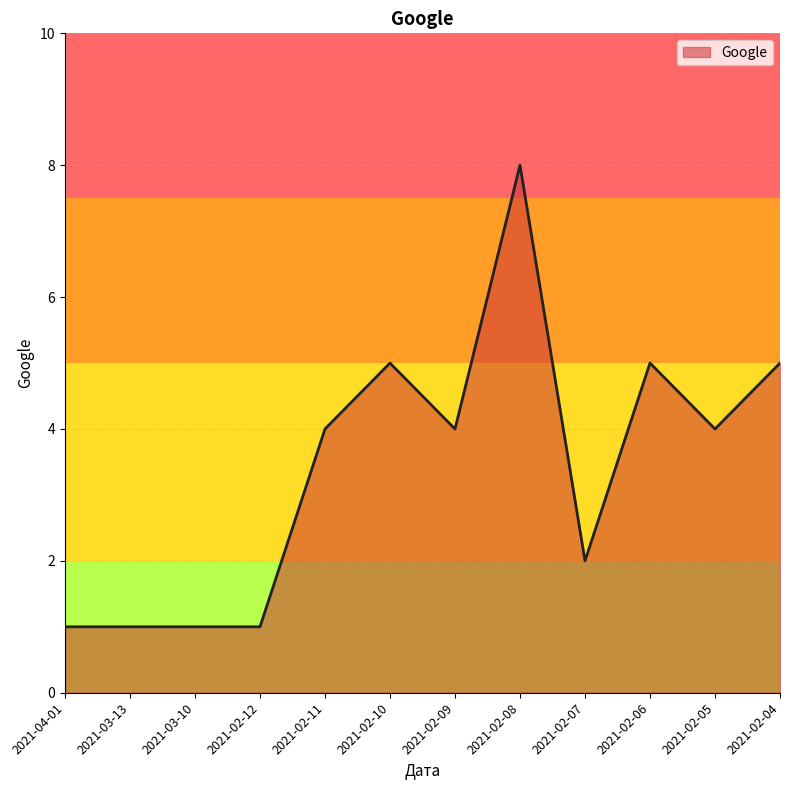

The value at 2021-02-09 is 6. True or false?

False